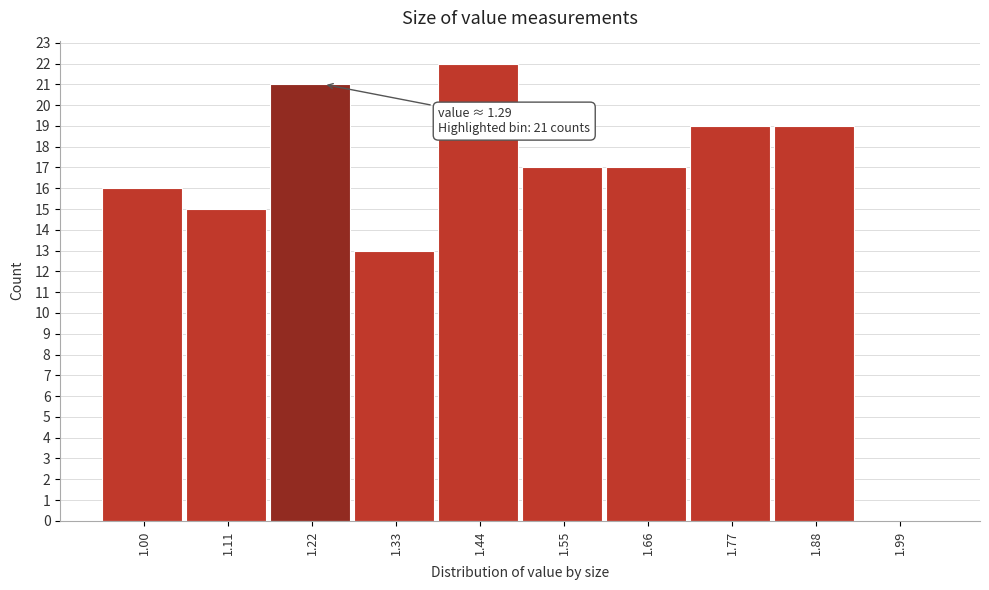

Reading right to left, extract all data points from this chart.

1.99=0	1.88=19	1.77=19	1.66=17	1.55=17	1.44=22	1.33=13	1.22=21	1.11=15	1.00=16